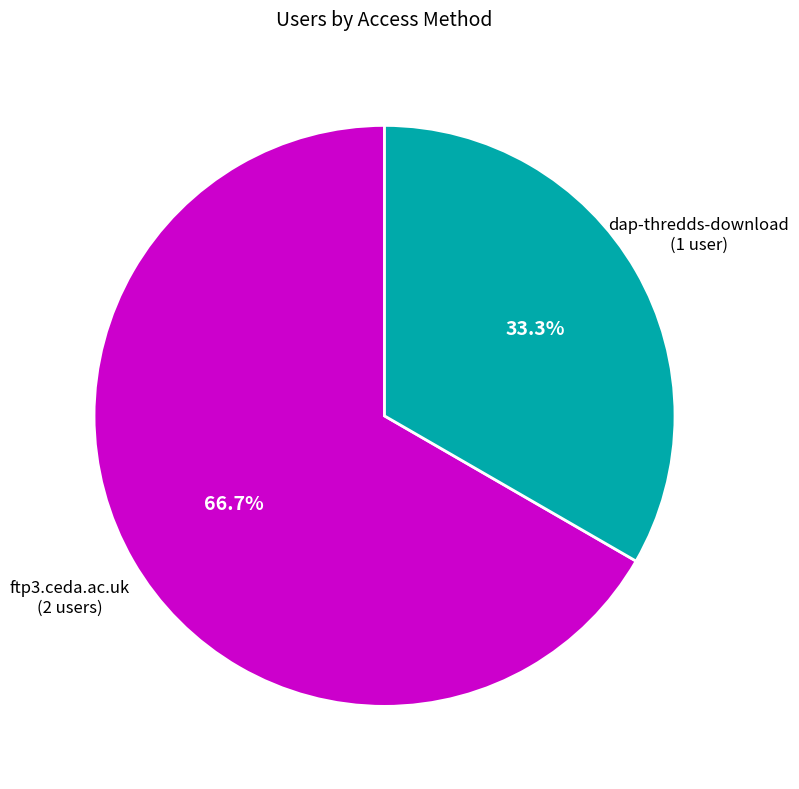

Is there any slice that represents more than half of the pie?

Yes